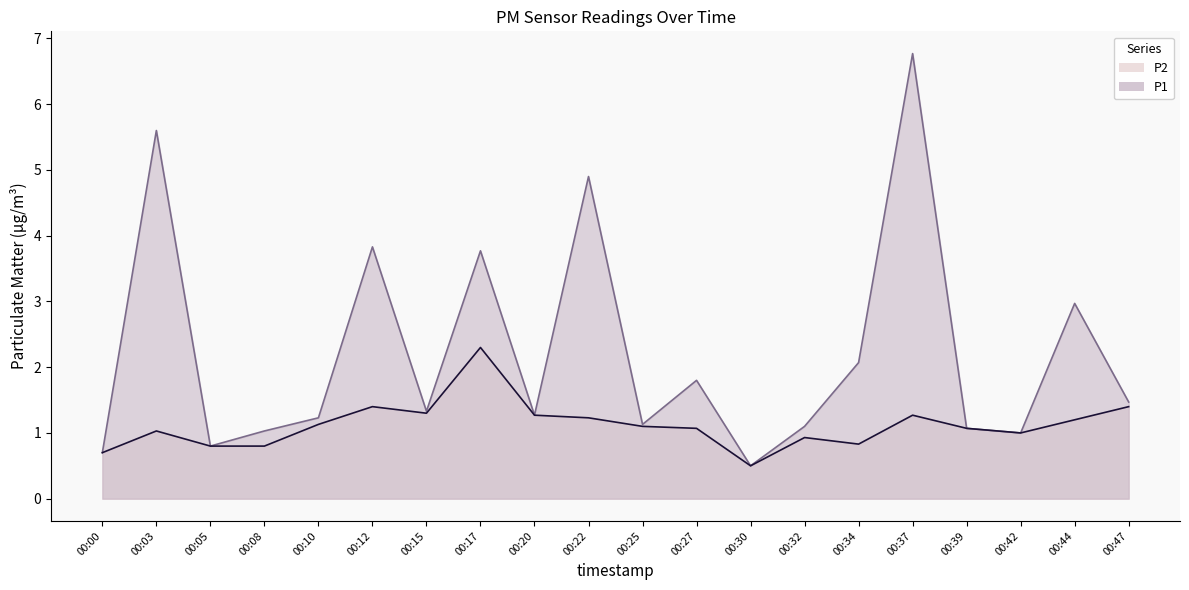

What is the value of the P2_line point at the 5th from the left?

1.1